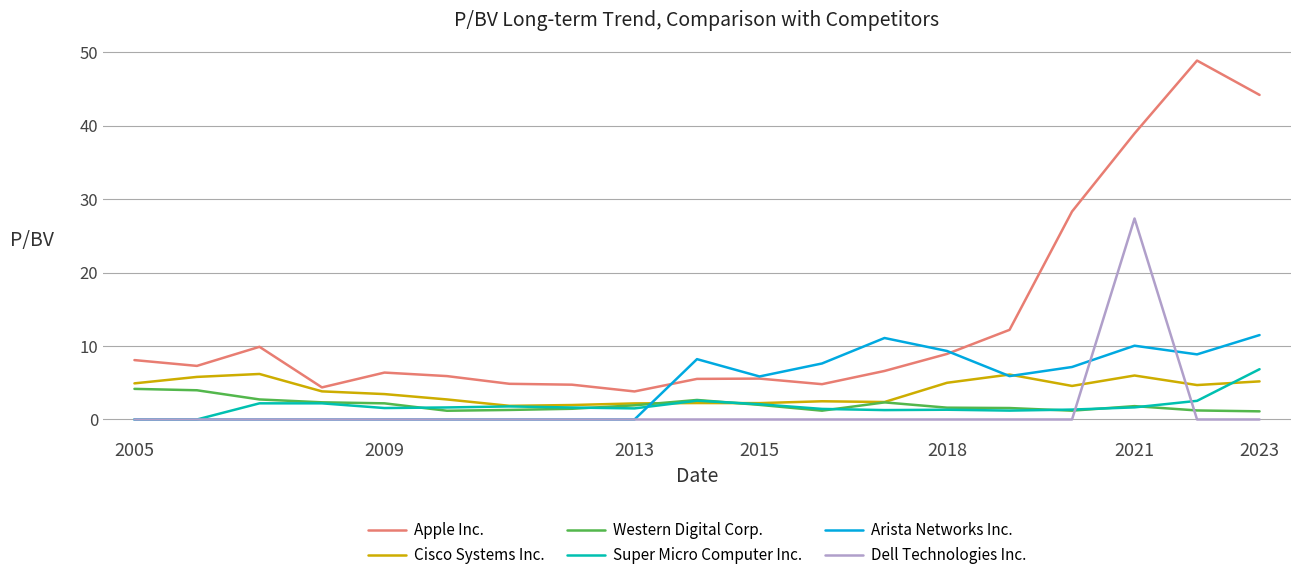

What is the sum of all Apple Inc. values?

259.4